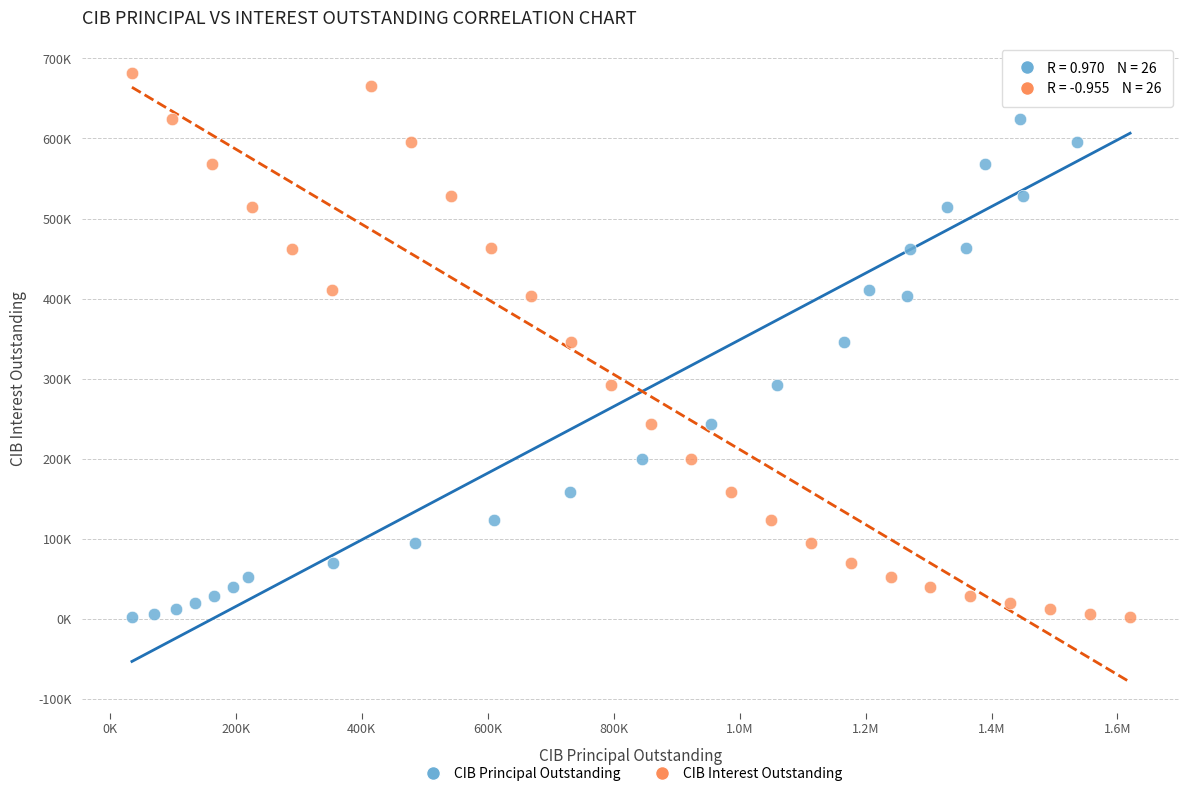

What are all the series names shown in the legend?

CIB Principal Outstanding, CIB Interest Outstanding